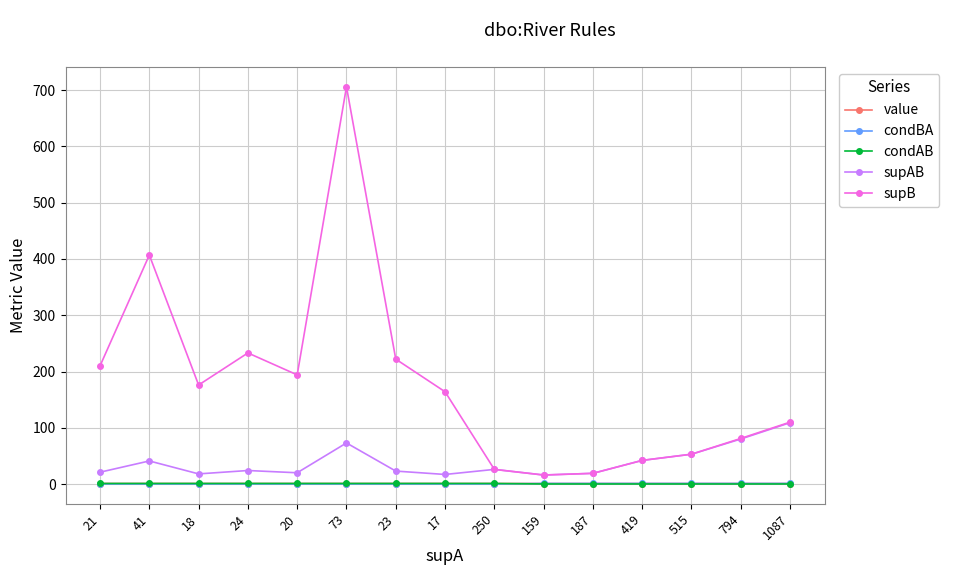

True or false: supAB and condAB cross at least once.

False